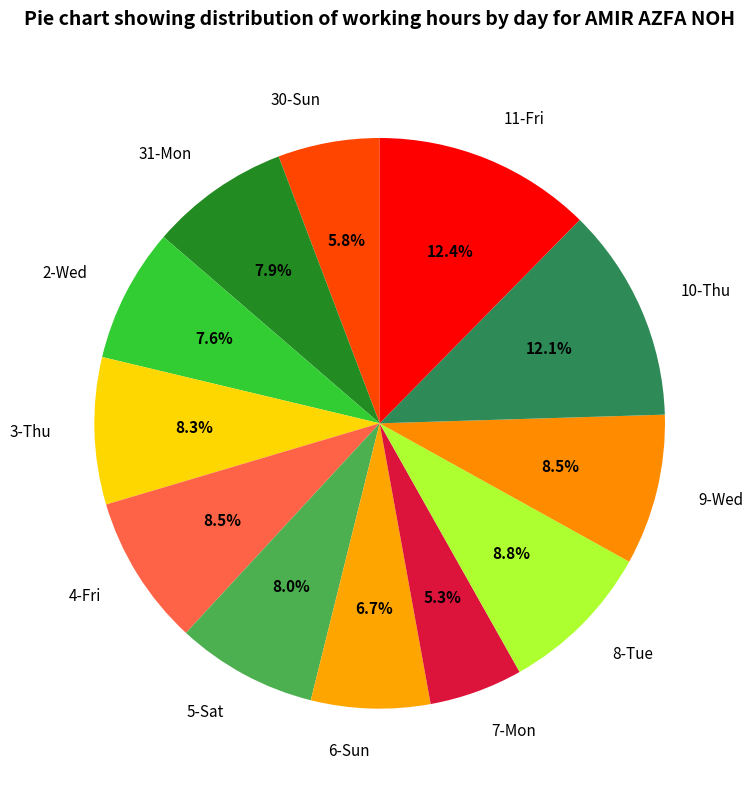

The 4-Fri slice represents 1% of the pie. True or false?

False